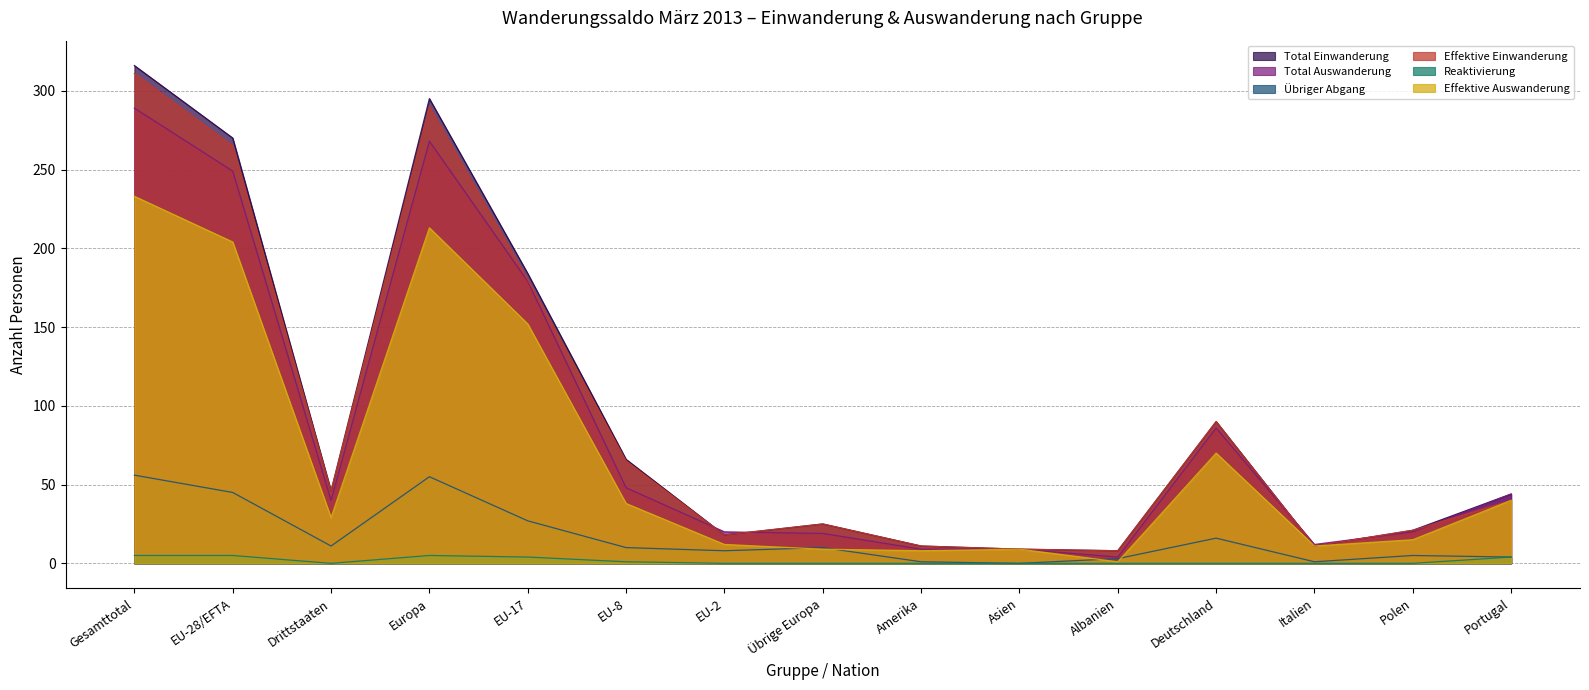

What is the total value across all series at EU-8?

228